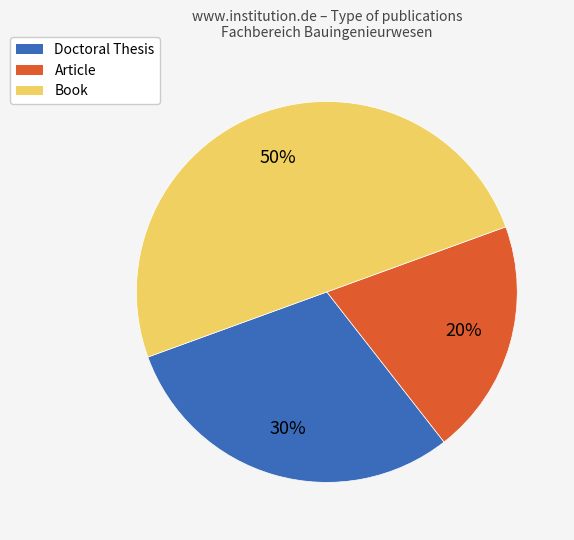

To the nearest percent, what portion does Book represent?

50%